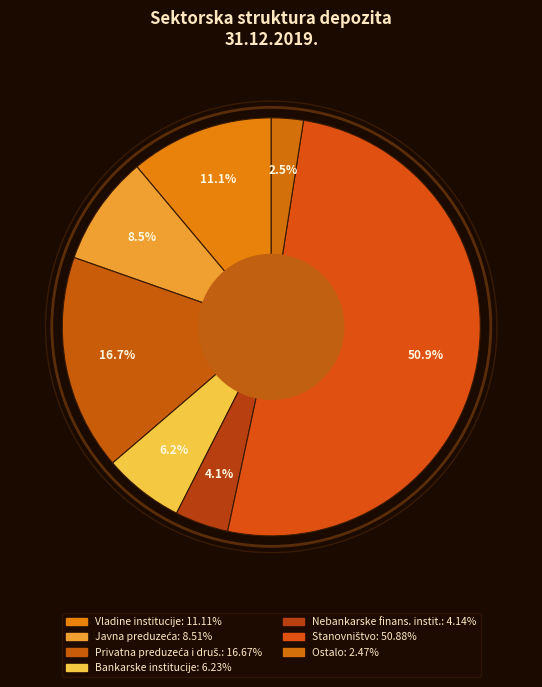

Is there a majority slice in this chart?

Yes